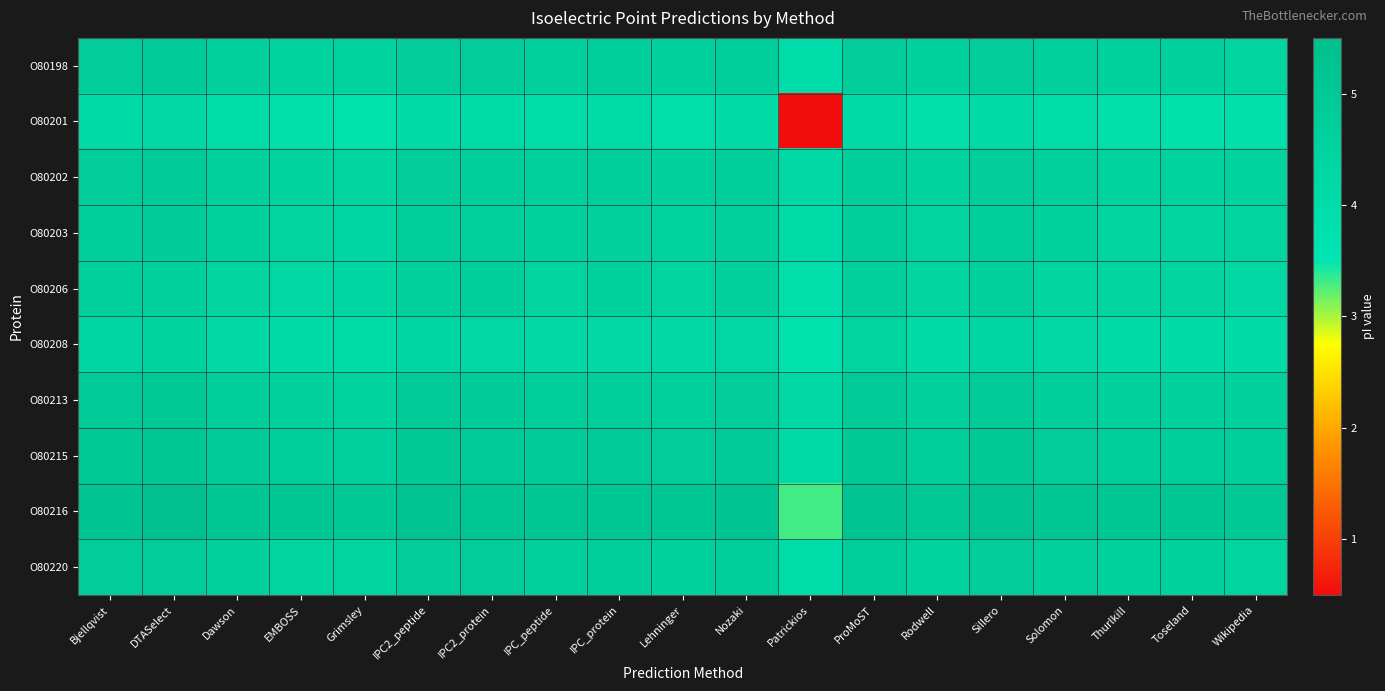

Which series has the widest spread of values?

O80201